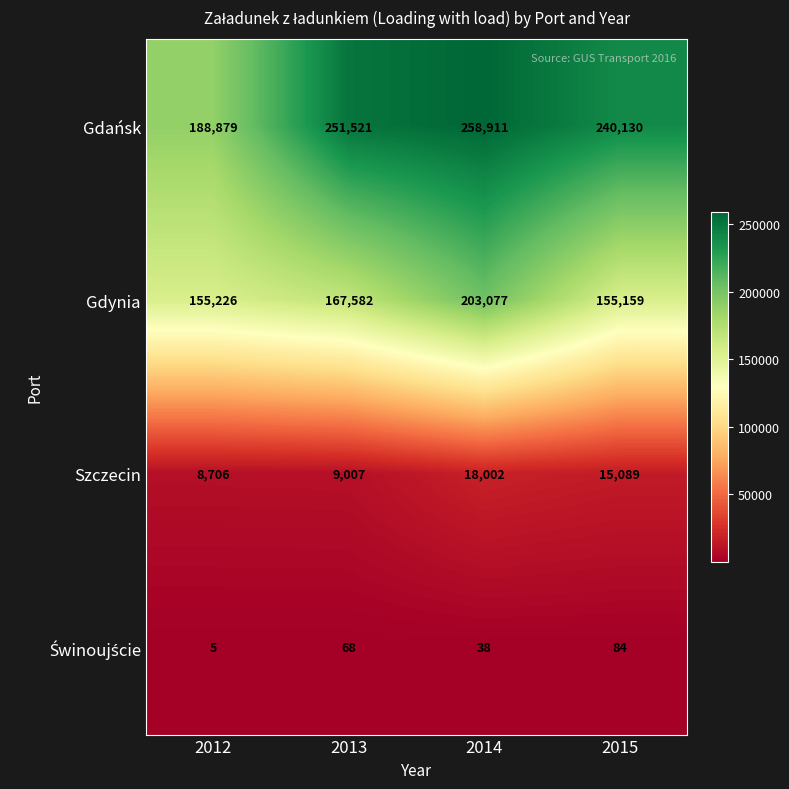

True or false: Szczecin has a value of 18002 at 2014.

True